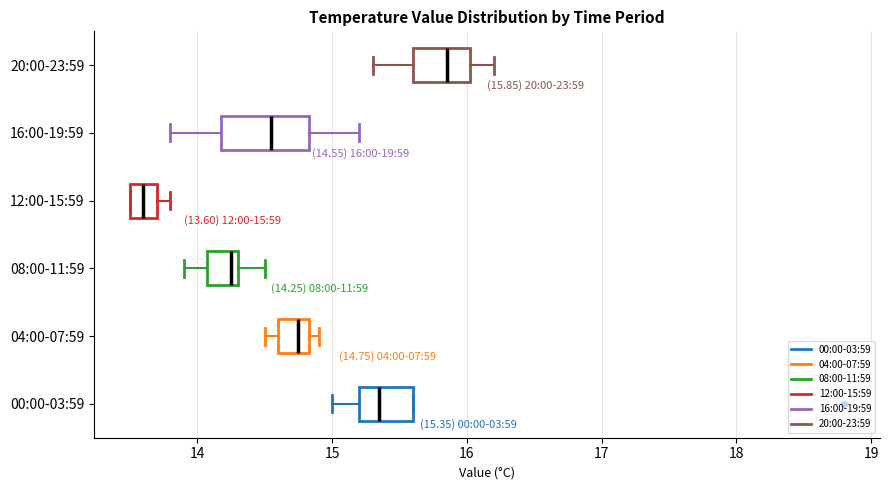

Comparing the boxes themselves (not the whiskers), which one is the widest?

16:00-19:59